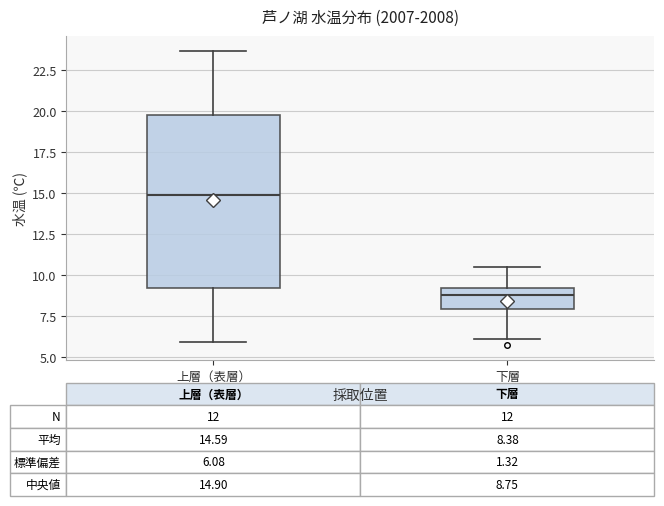

Which box is the tallest, from its lower edge to its upper edge?

上層（表層）